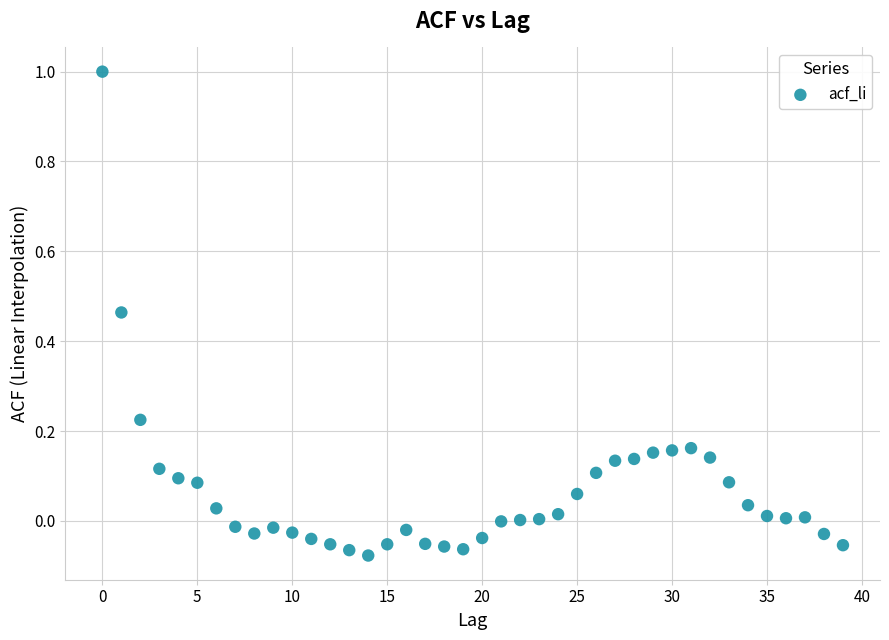

What is the range of Y values (max minus min)?

1.1